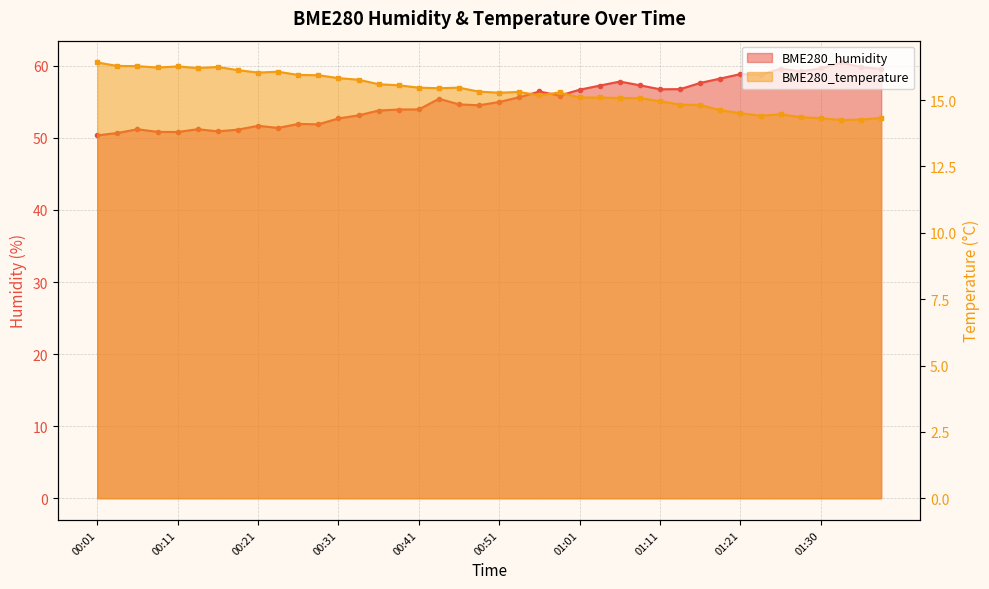

What is the value of the BME280_temperature point at the 38th from the left?

14.2